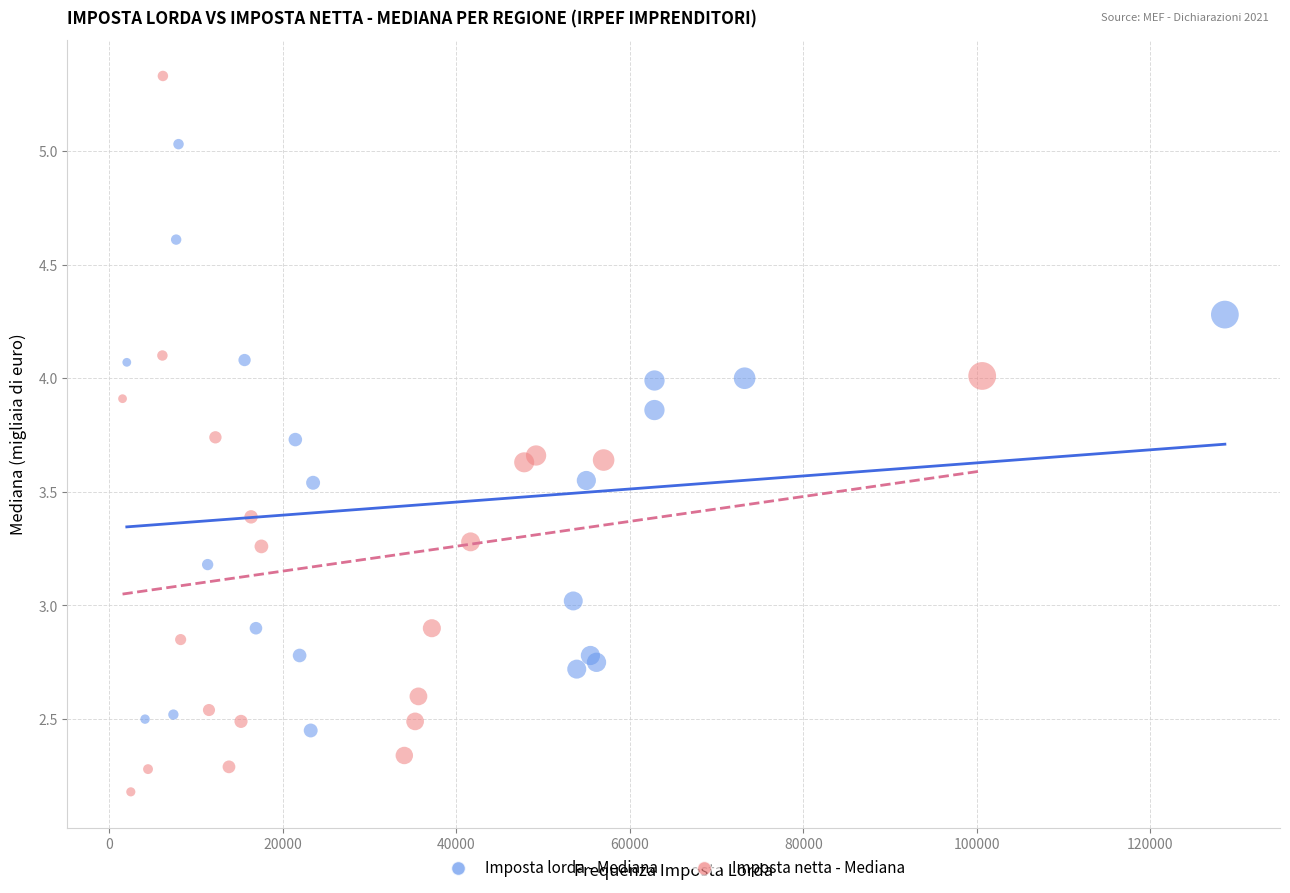

What are all the series names shown in the legend?

Imposta lorda - Mediana, Imposta netta - Mediana